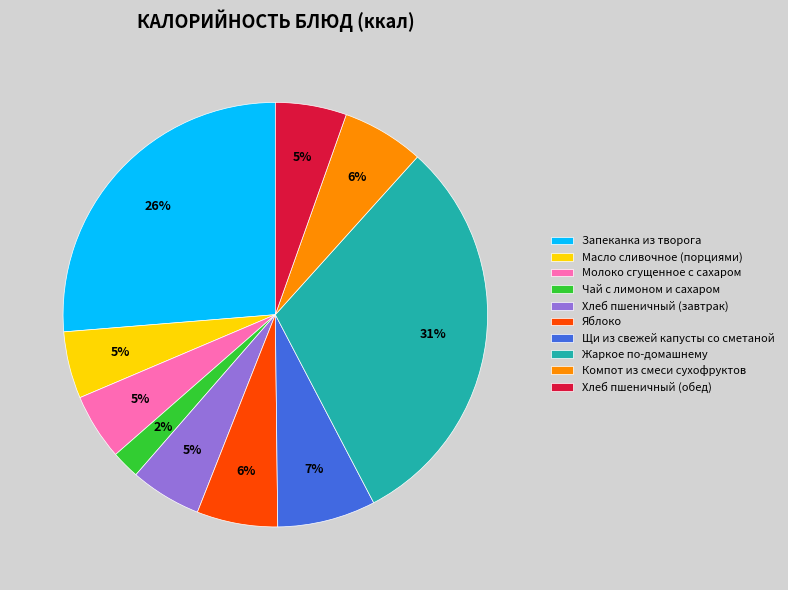

Is the sum of Жаркое по-домашнему and Масло сливочное (порциями) greater than half?

No